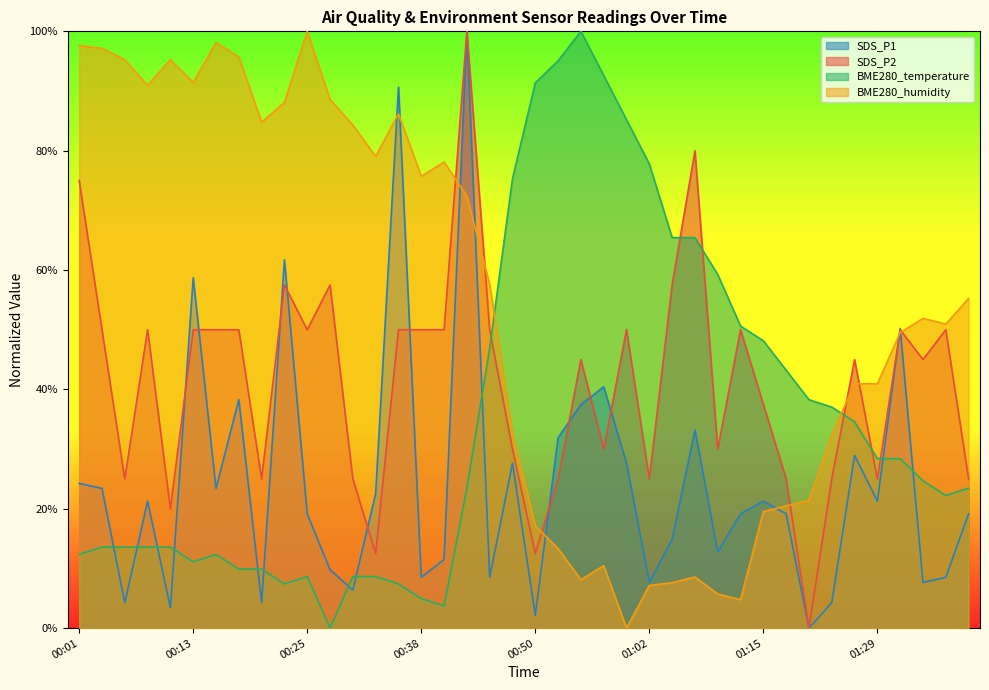

Reading left to right, what are all the values shown in this chart?

SDS_P1: 00:01=24.3	00:03=23.4	00:06=4.3	00:08=21.3	00:11=3.4	00:13=58.7	00:16=23.4	00:18=38.3	00:20=4.3	00:23=61.7	00:25=19.1	00:28=9.8	00:30=6.4	00:33=22.6	00:35=90.6	00:38=8.5	00:40=11.5	00:42=100.0	00:45=8.5	00:47=27.7	00:50=2.1	00:52=31.9	00:55=37.4	00:57=40.4	01:00=27.7	01:02=7.7	01:05=14.9	01:07=33.2	01:09=12.8	01:12=19.1	01:15=21.3	01:18=19.1	01:21=0.0	01:23=4.3	01:26=28.9	01:29=21.3	01:32=50.2	01:35=7.7	01:37=8.5	01:40=19.1
SDS_P2: 00:01=75.0	00:03=50.0	00:06=25.0	00:08=50.0	00:11=20.0	00:13=50.0	00:16=50.0	00:18=50.0	00:20=25.0	00:23=57.5	00:25=50.0	00:28=57.5	00:30=25.0	00:33=12.5	00:35=50.0	00:38=50.0	00:40=50.0	00:42=100.0	00:45=50.0	00:47=30.0	00:50=12.5	00:52=25.0	00:55=45.0	00:57=30.0	01:00=50.0	01:02=25.0	01:05=57.5	01:07=80.0	01:09=30.0	01:12=50.0	01:15=37.5	01:18=25.0	01:21=0.0	01:23=25.0	01:26=45.0	01:29=25.0	01:32=50.0	01:35=45.0	01:37=50.0	01:40=25.0
BME280_temperature: 00:01=12.3	00:03=13.6	00:06=13.6	00:08=13.6	00:11=13.6	00:13=11.1	00:16=12.3	00:18=9.9	00:20=9.9	00:23=7.4	00:25=8.6	00:28=0.0	00:30=8.6	00:33=8.6	00:35=7.4	00:38=4.9	00:40=3.7	00:42=23.5	00:45=46.9	00:47=75.3	00:50=91.4	00:52=95.1	00:55=100.0	00:57=92.6	01:00=85.2	01:02=77.8	01:05=65.4	01:07=65.4	01:09=59.3	01:12=50.6	01:15=48.1	01:18=43.2	01:21=38.3	01:23=37.0	01:26=34.6	01:29=28.4	01:32=28.4	01:35=24.7	01:37=22.2	01:40=23.5
BME280_humidity: 00:01=97.6	00:03=97.1	00:06=95.2	00:08=91.0	00:11=95.2	00:13=91.4	00:16=98.1	00:18=95.7	00:20=84.8	00:23=88.1	00:25=100.0	00:28=88.6	00:30=84.3	00:33=79.0	00:35=86.2	00:38=75.7	00:40=78.1	00:42=72.4	00:45=57.6	00:47=32.9	00:50=17.1	00:52=13.3	00:55=8.1	00:57=10.5	01:00=0.0	01:02=7.1	01:05=7.6	01:07=8.6	01:09=5.7	01:12=4.8	01:15=19.5	01:18=20.5	01:21=21.4	01:23=32.4	01:26=41.0	01:29=41.0	01:32=49.5	01:35=51.9	01:37=51.0	01:40=55.2